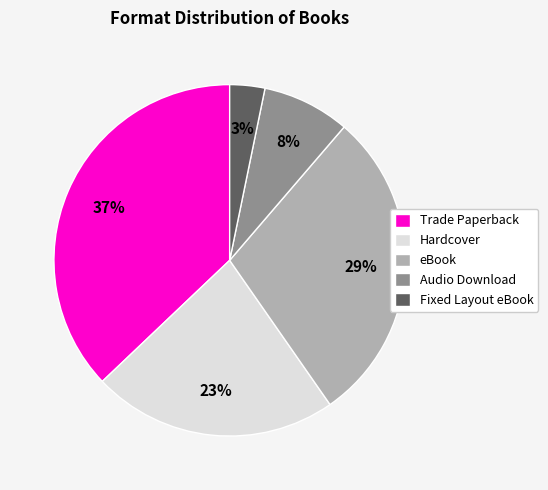

Count the number of slices in the pie.

5